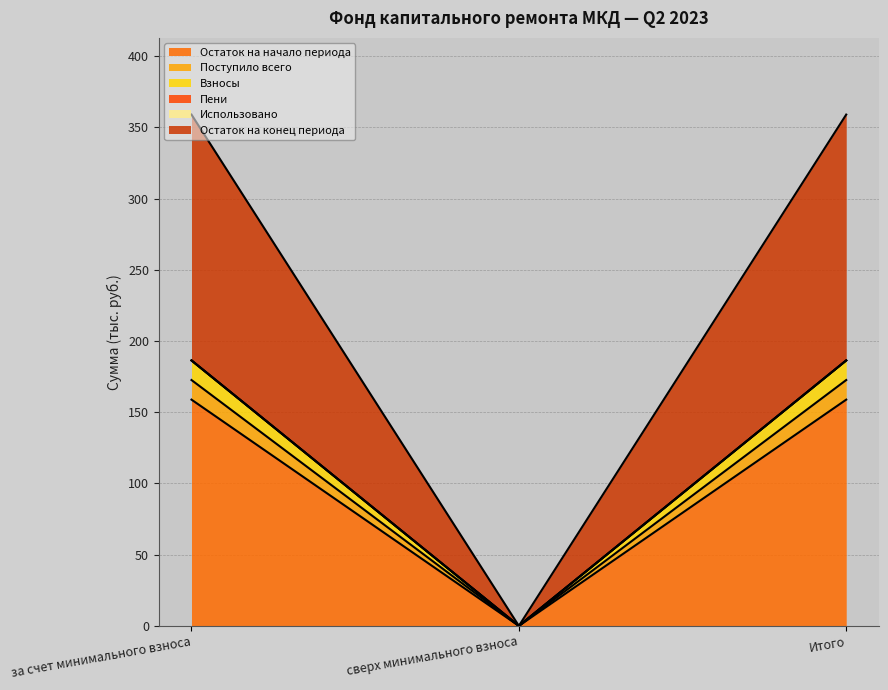

What position from the left is Итого?

3